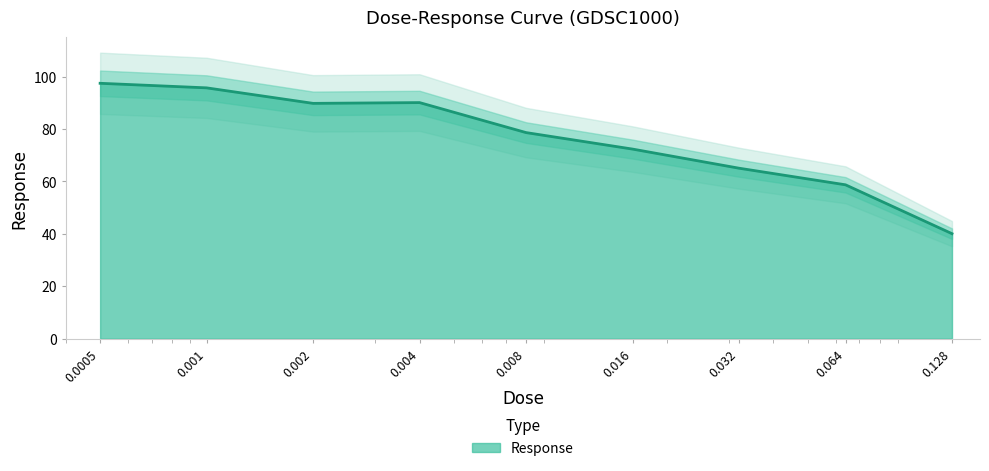

How many lines are shown in the chart?

1